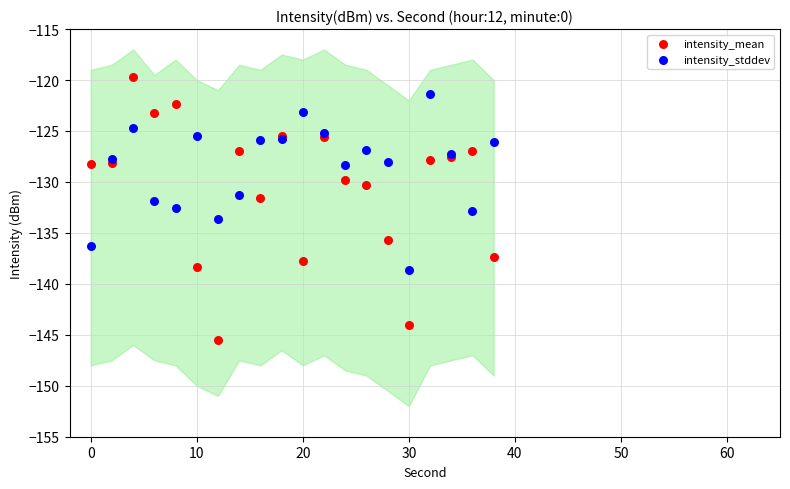

Which series has the widest spread of Y values?

intensity_mean